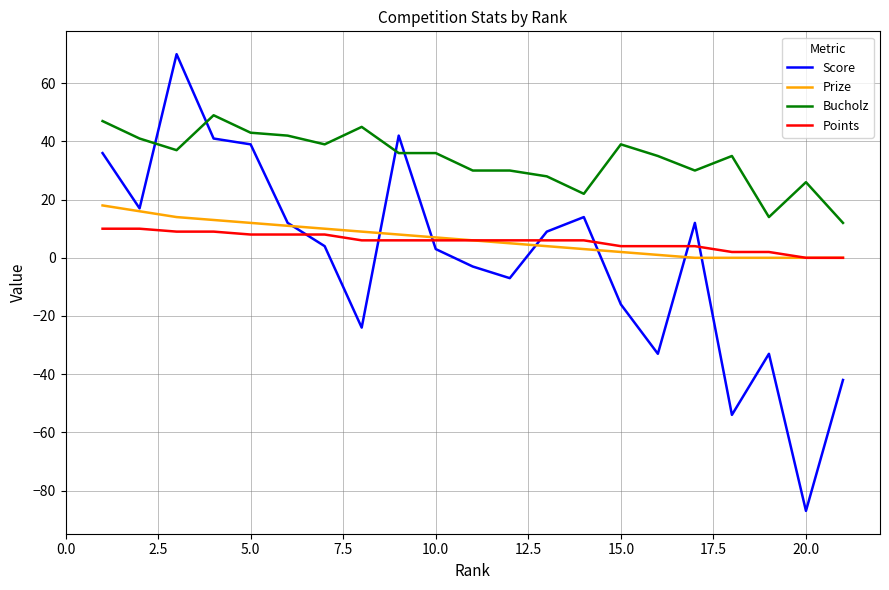

Which series has the largest range (max minus min)?

Score